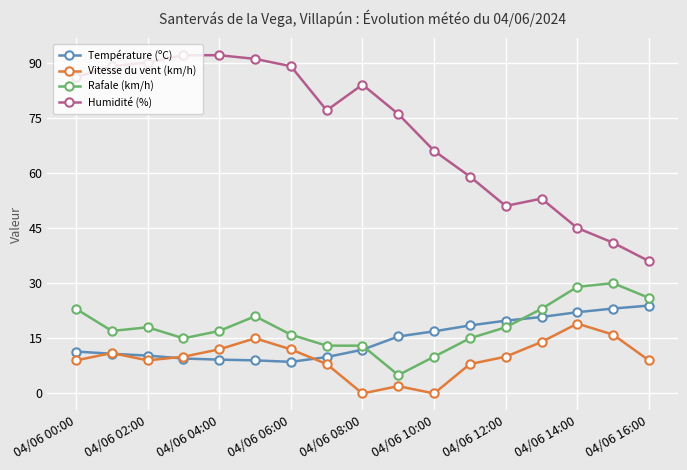

List the series in order of their peak value, lowest first.

Vitesse du vent (km/h), Température (ºC), Rafale (km/h), Humidité (%)